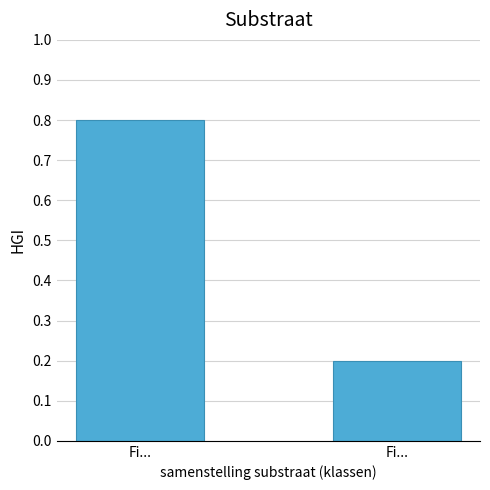

The value at Fi... is 0.2. True or false?

True